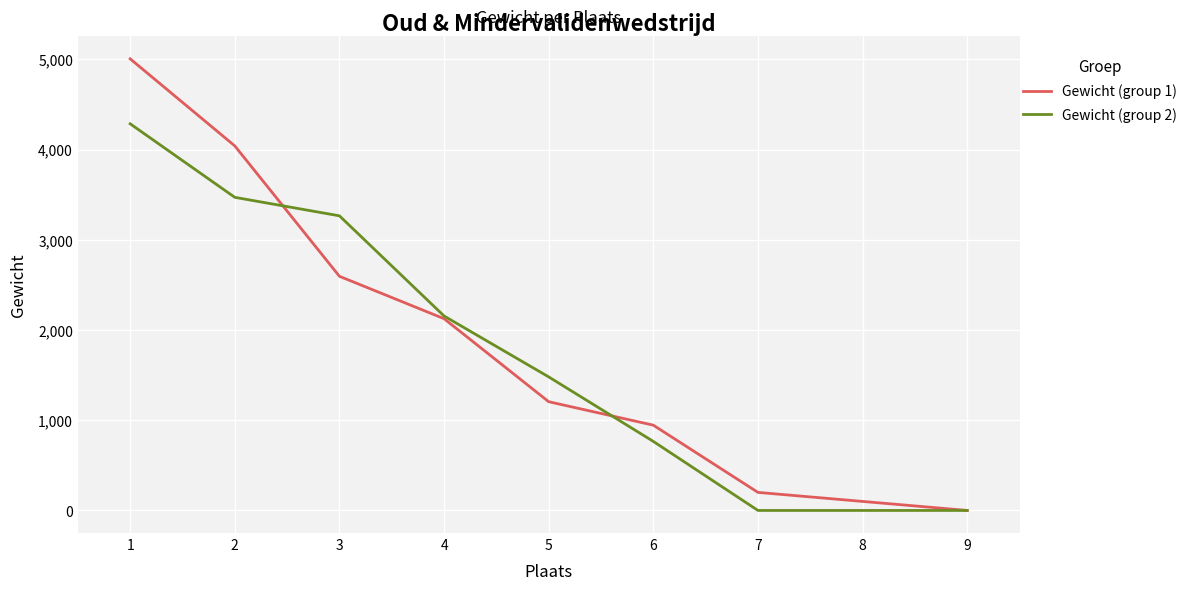

At which category is the sum across all series the highest?

1